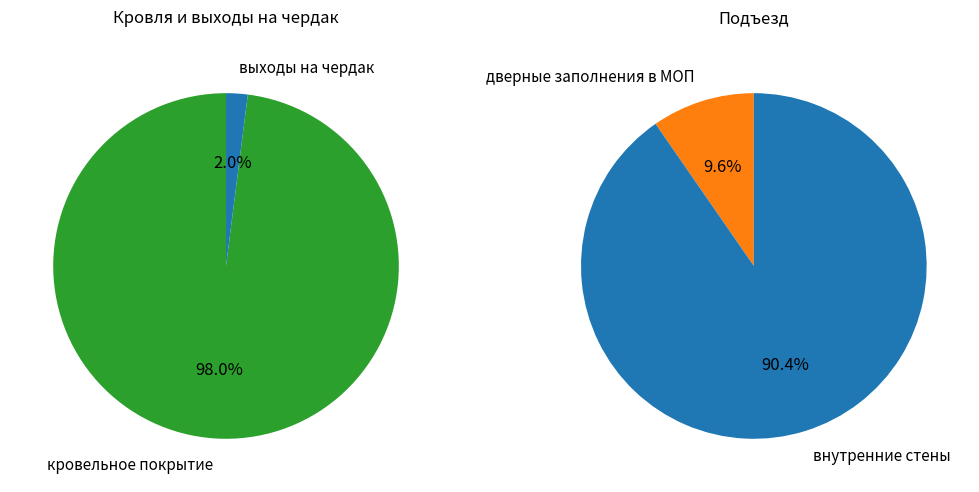

Which category has the biggest portion of the pie?

кровельное покрытие